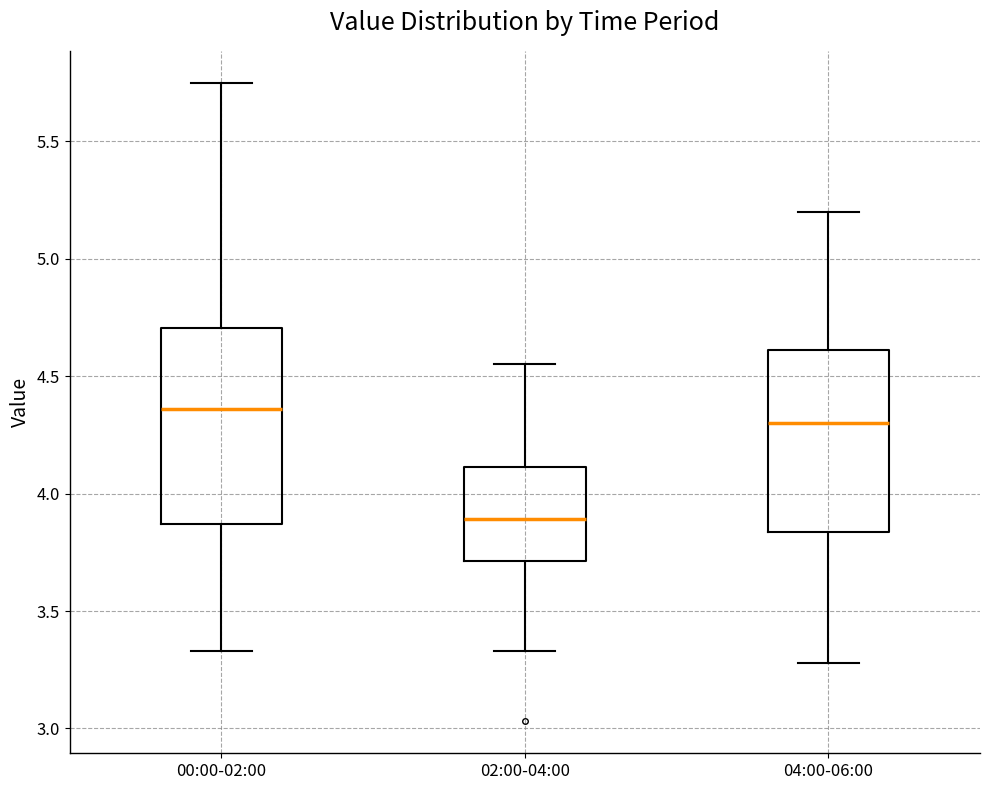

Which box is the tallest, from its lower edge to its upper edge?

00:00-02:00